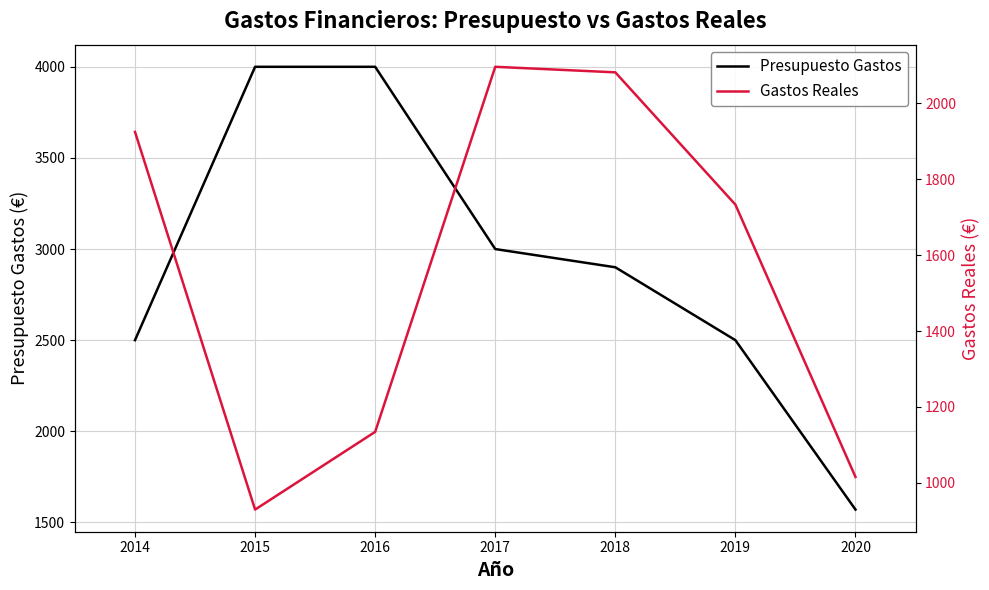

True or false: Presupuesto Gastos and Gastos Reales cross at least once.

False